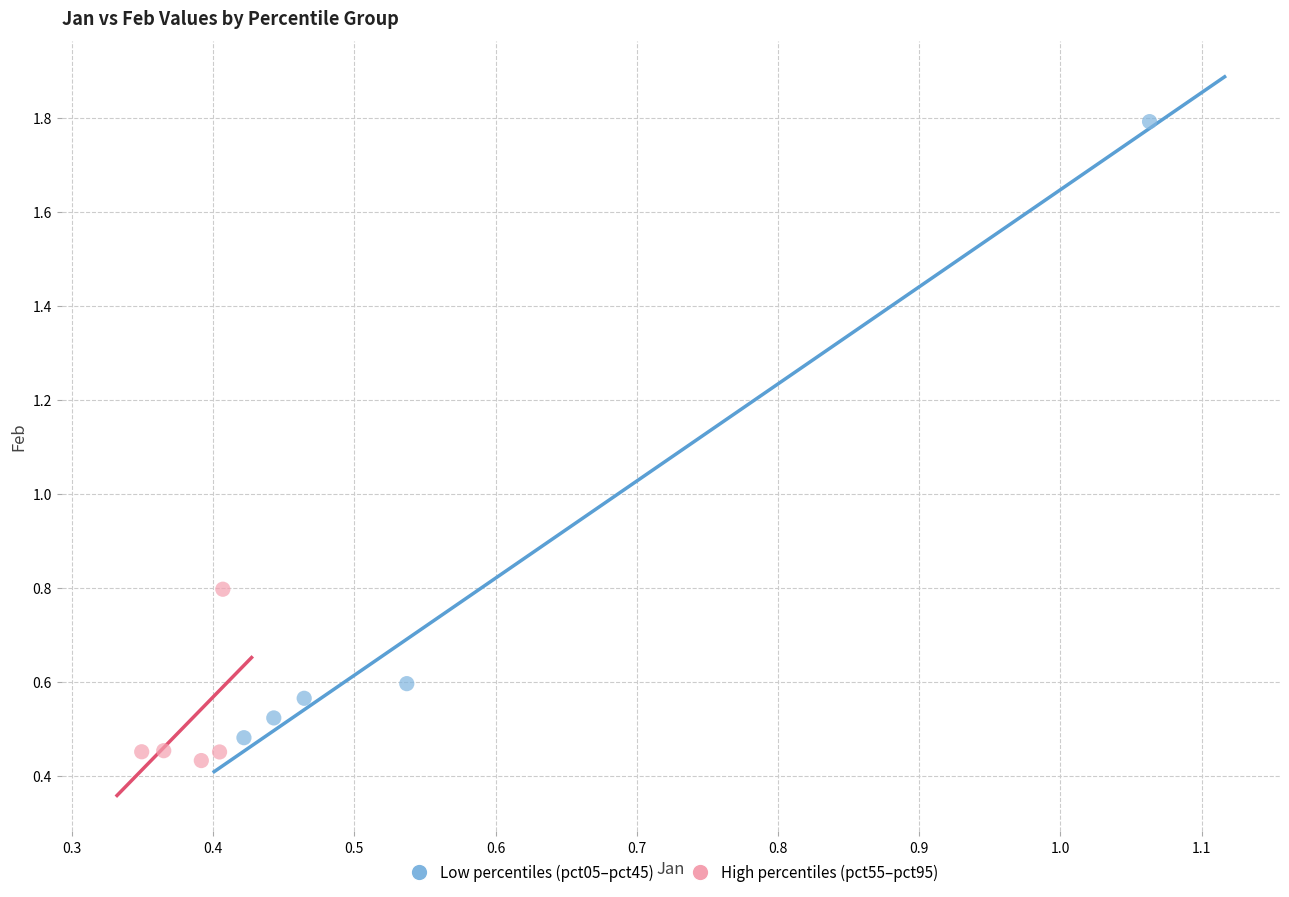

Which series has the widest spread of Y values?

Low percentiles (pct05–pct45)